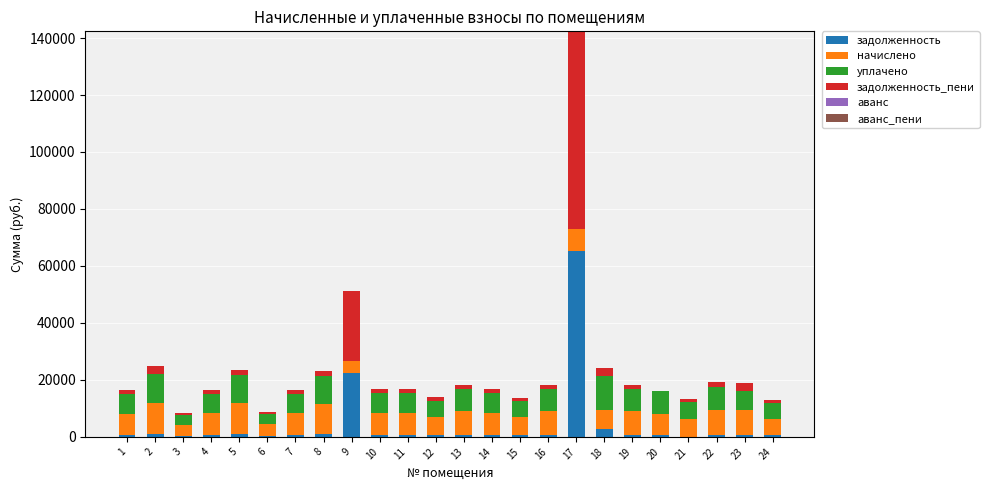

What is the sum of all задолженность values?

103478.9